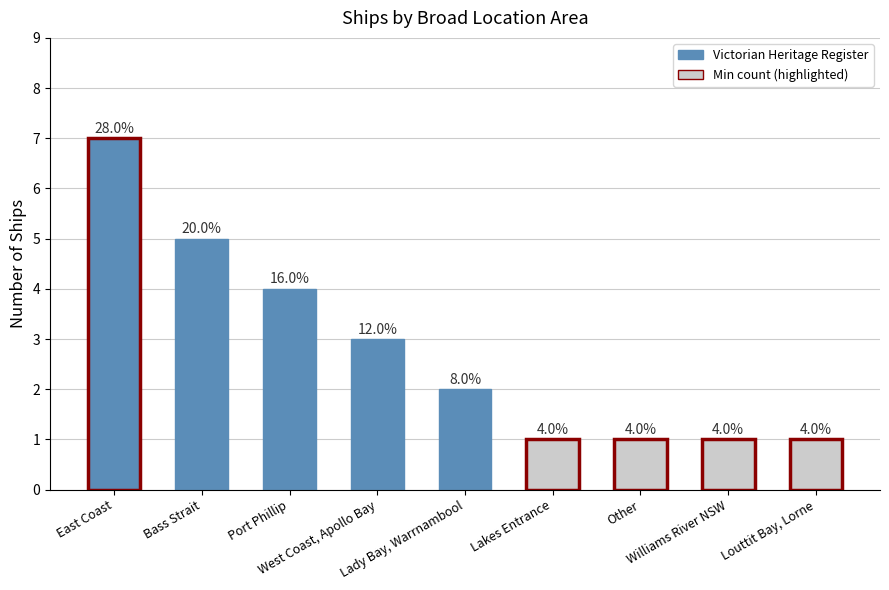

What position from the right is Lady Bay, Warrnambool?

5